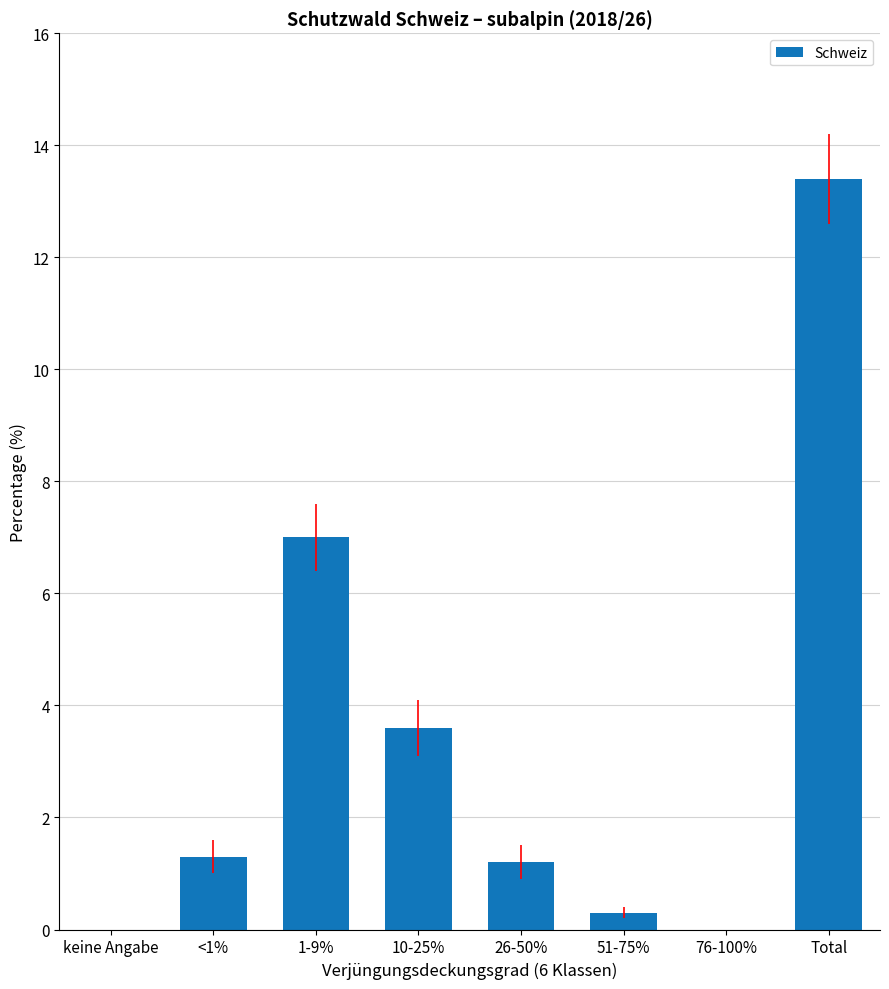

Reading left to right, list all the values displayed in this chart.

0.0	1.3	7.0	3.6	1.2	0.3	0.0	13.4